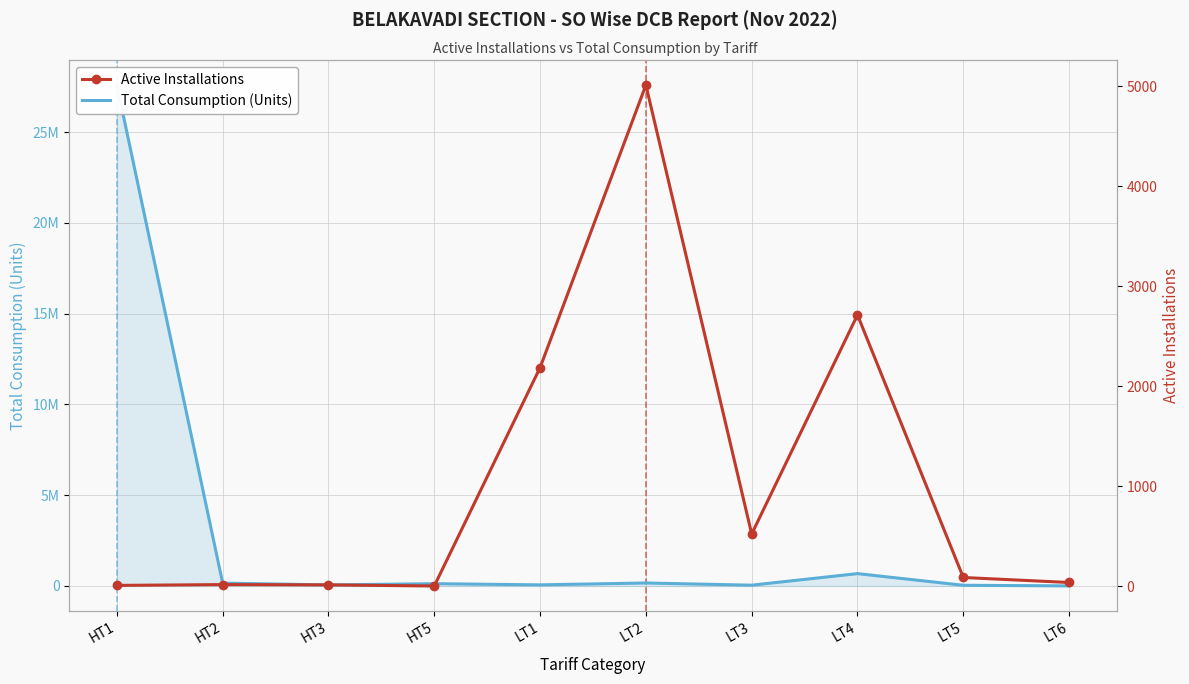

Is it true that Active Installations equals 522 at LT3?

True